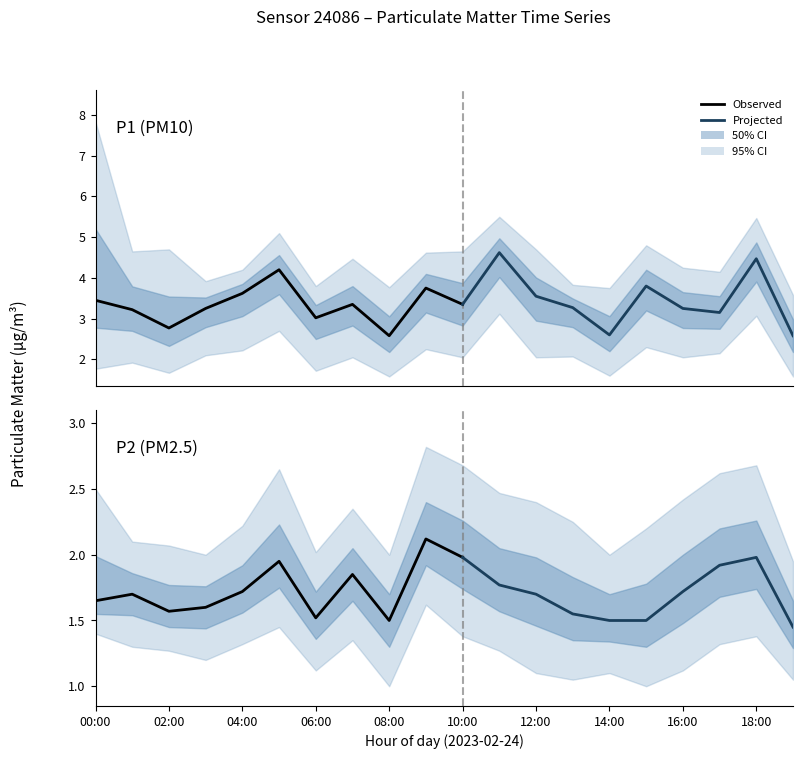

True or false: P2_lower and P2_upper cross at least once.

False